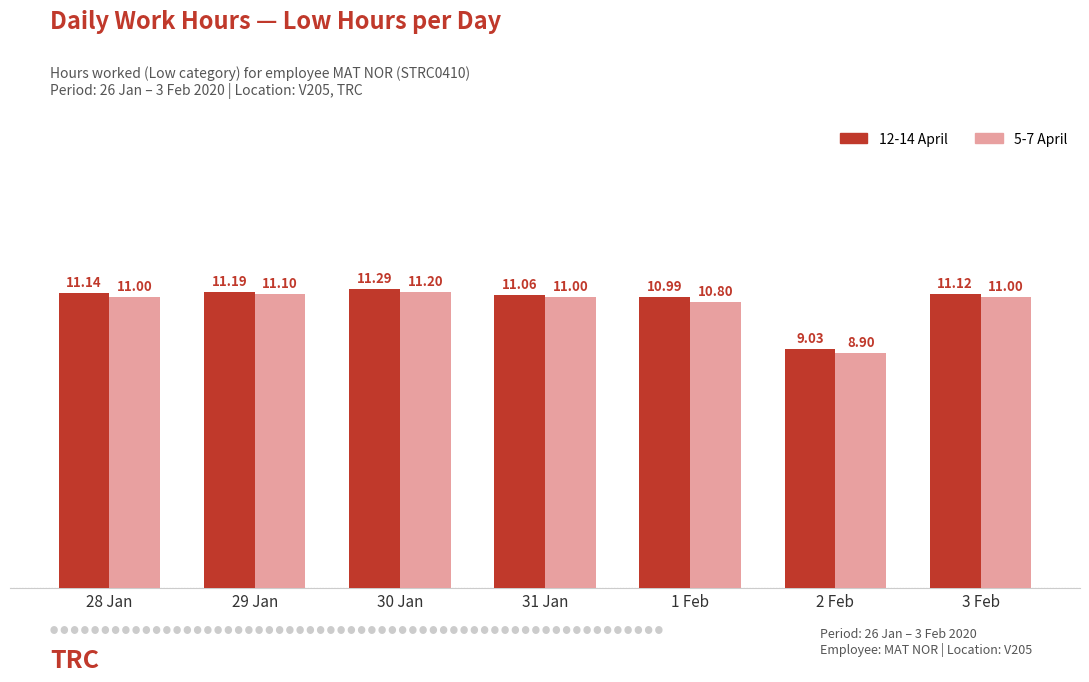

Which series has the largest range (max minus min)?

5-7 April